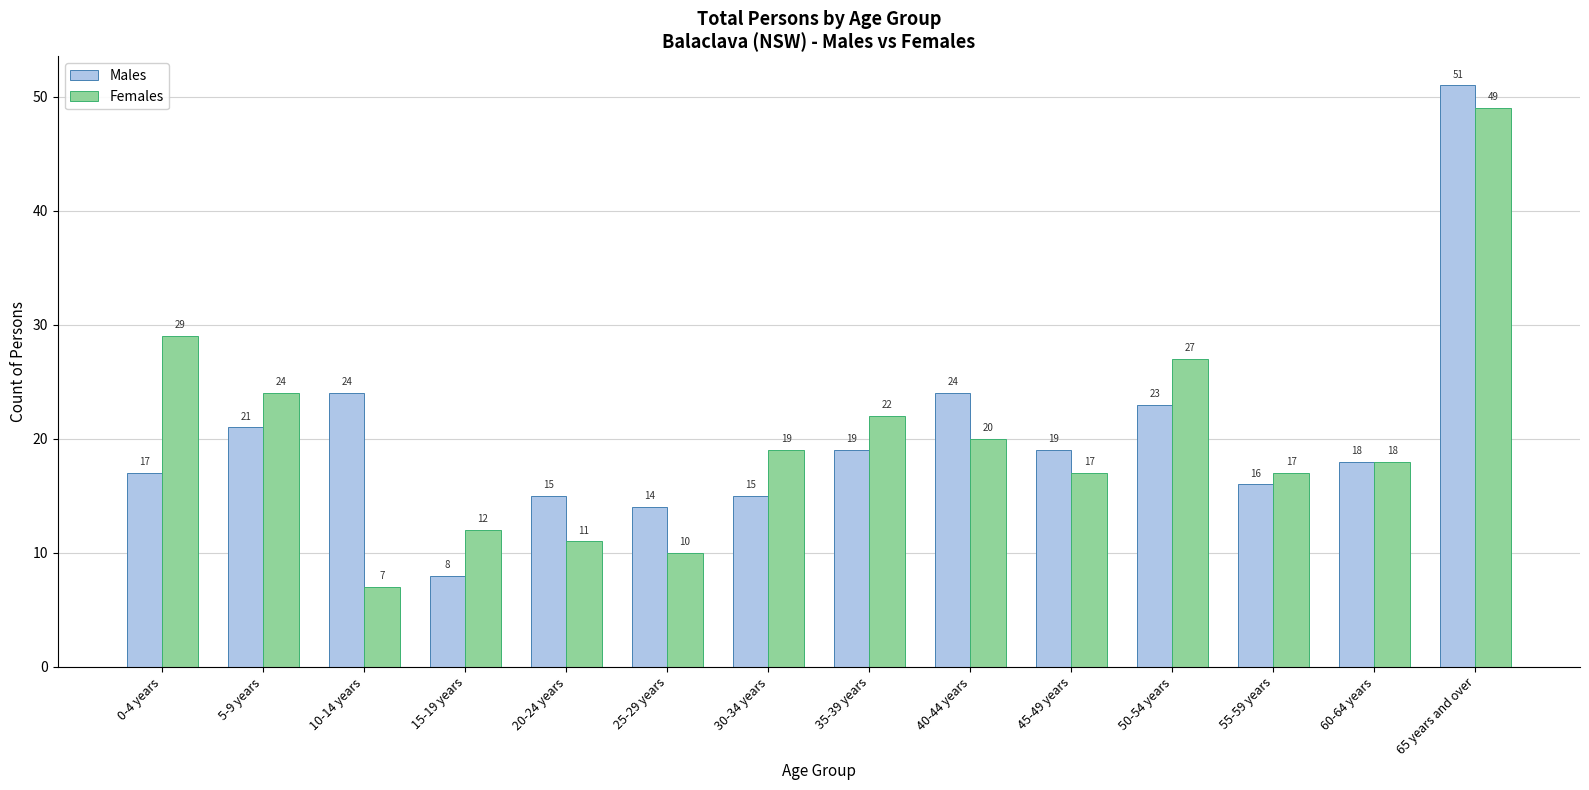

What are all the series names shown in the legend?

Males, Females